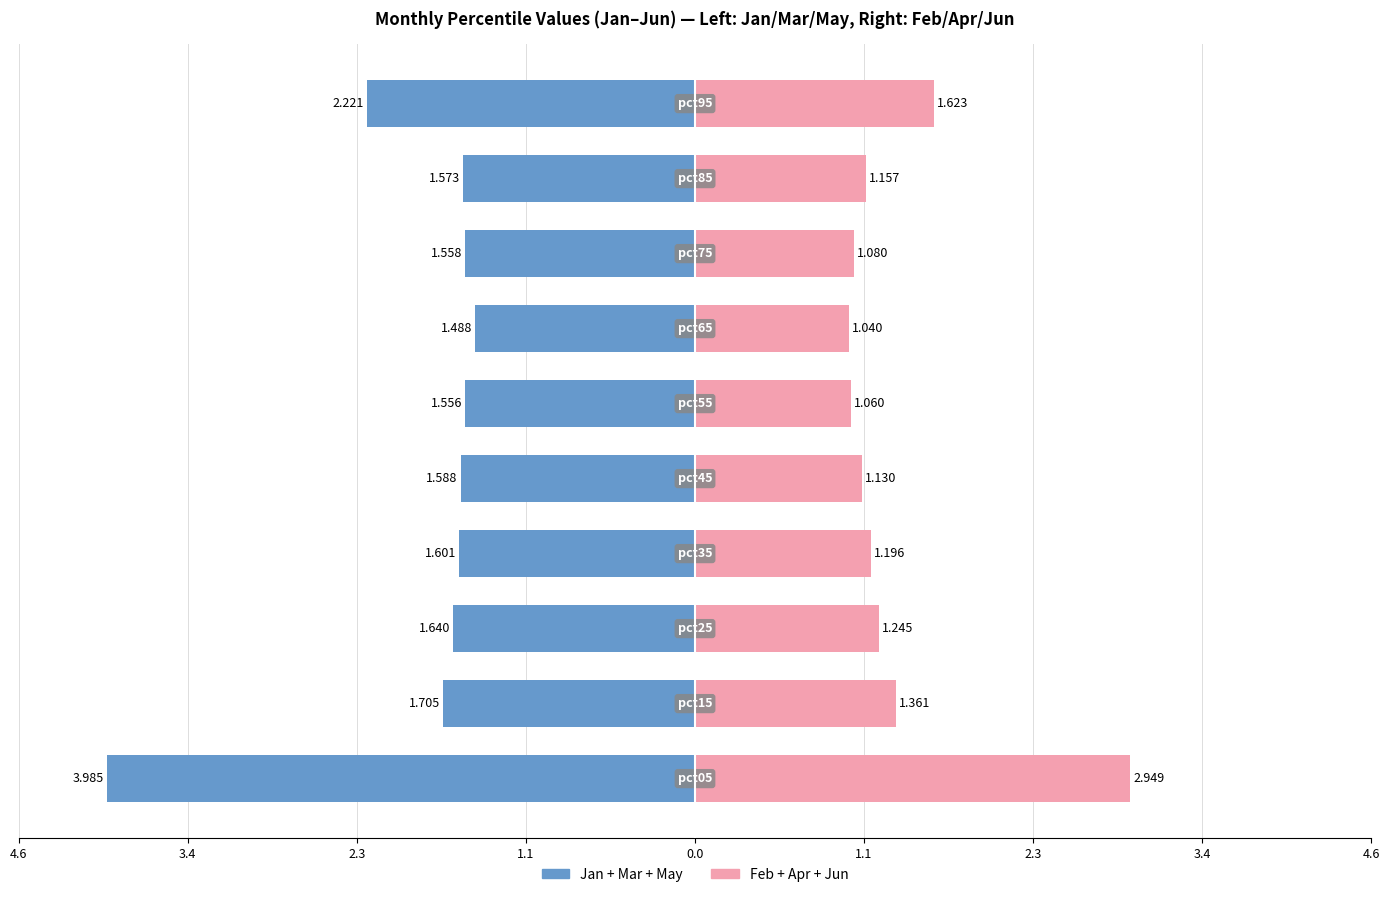

At how many categories does at least one series exceed -1?

10